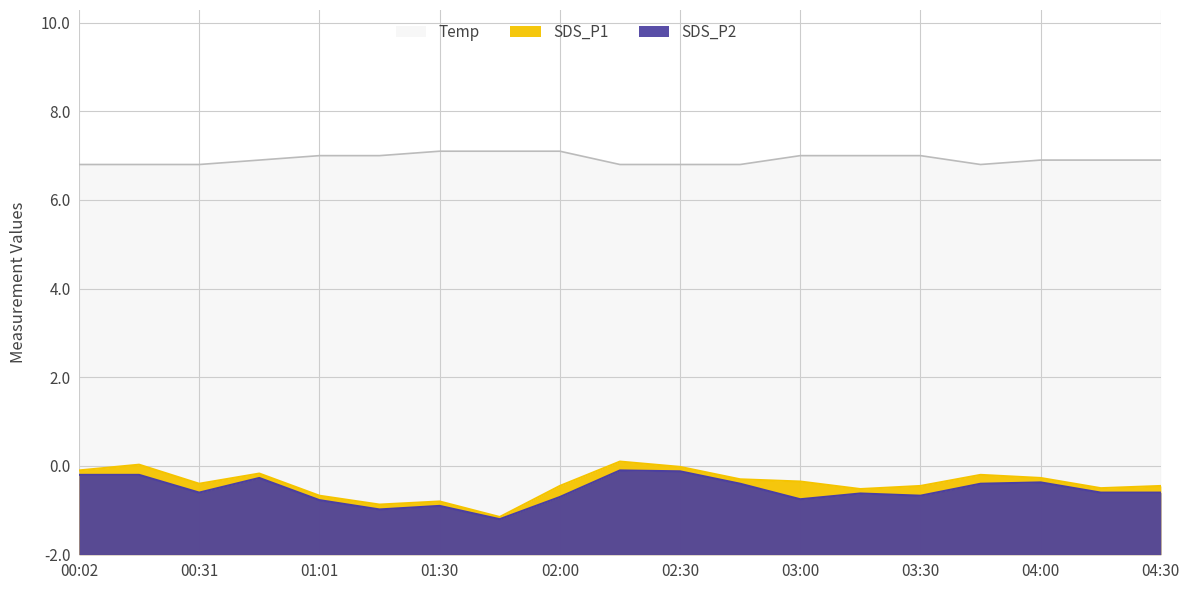

What is the spread (max minus min) of values at 02:15?

6.9